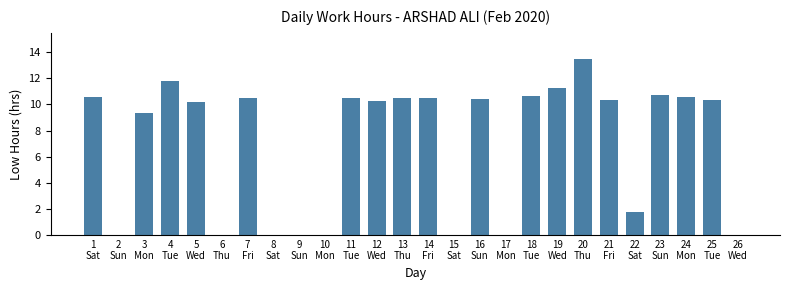

What is the maximum value shown in the chart?

13.5